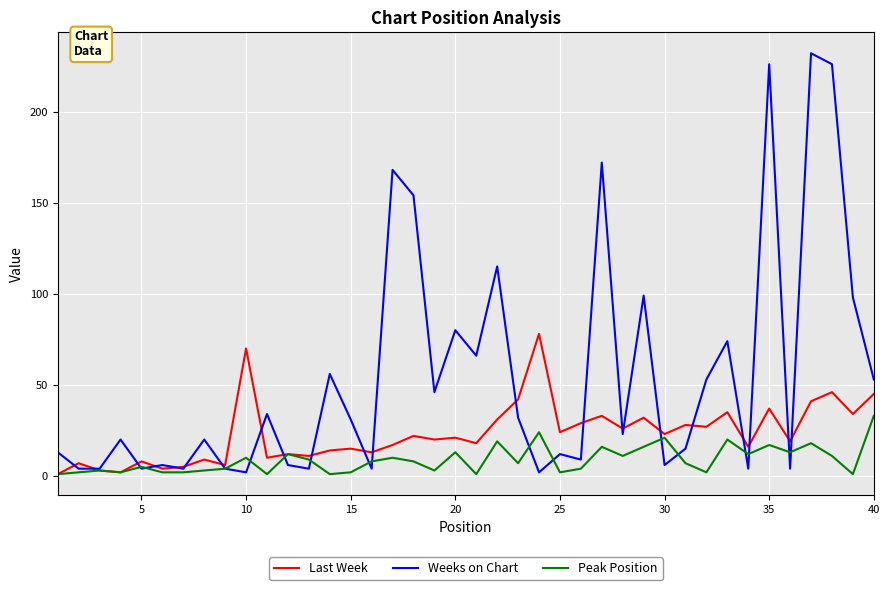

Which series has the widest spread of values?

Weeks on Chart